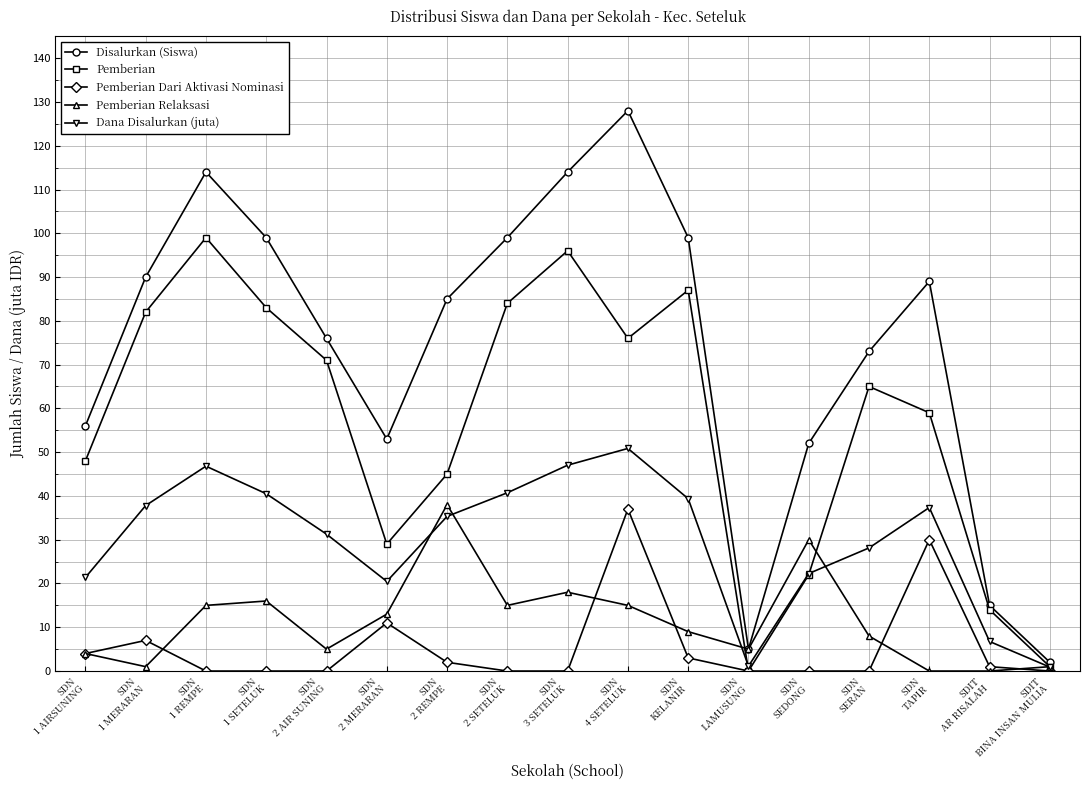

Does the chart display data point markers on the line(s)?

Yes